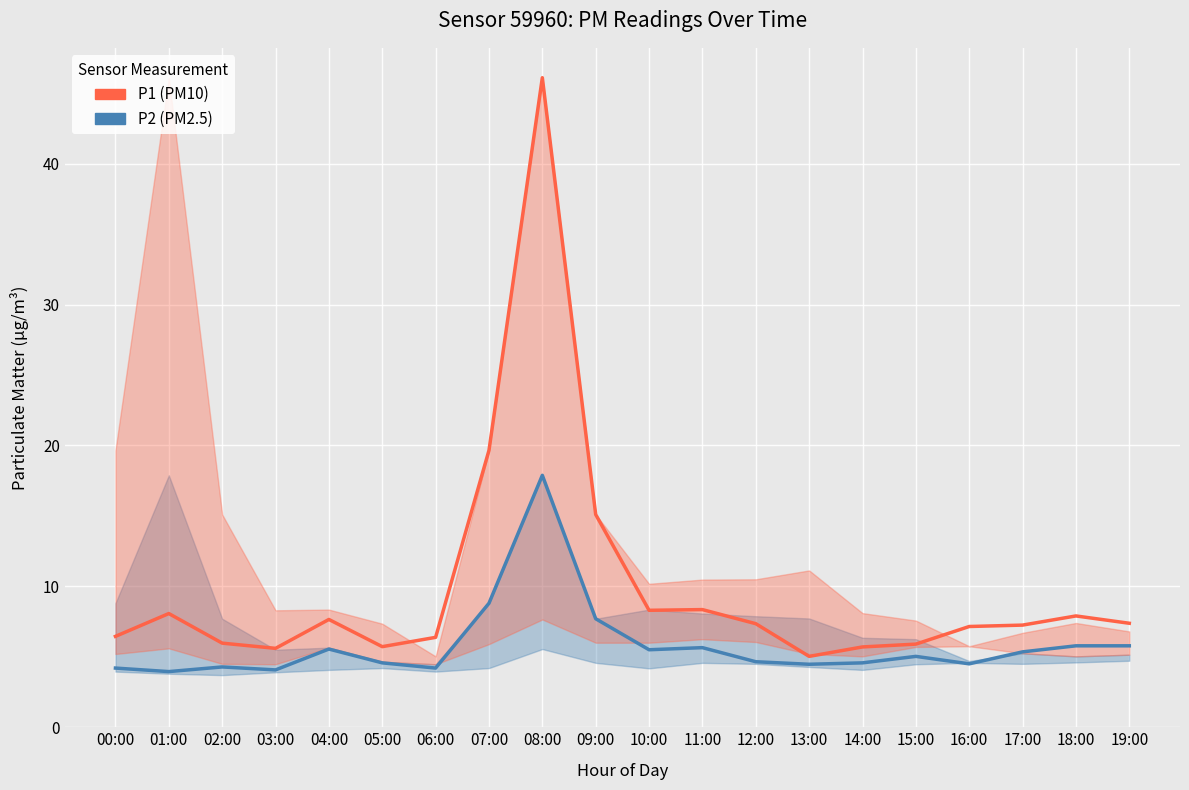

Which series changed the most between 02:00 and 03:00?

P1 (PM10)